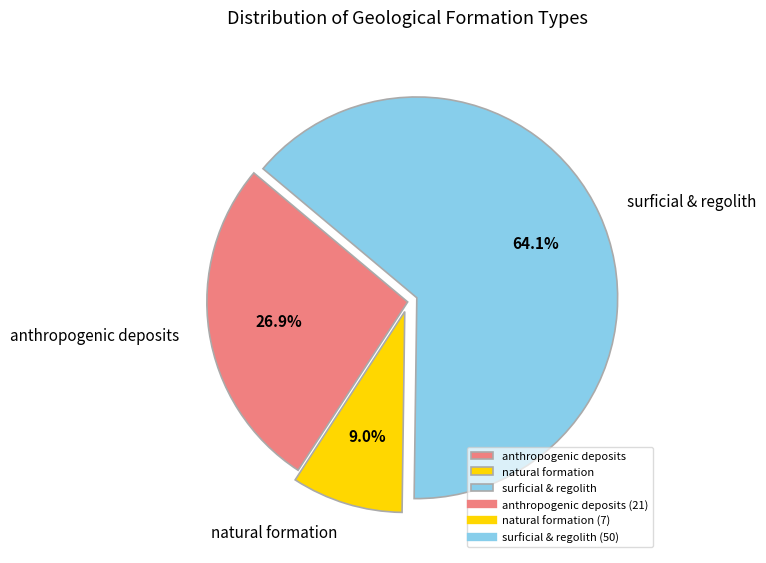

Do anthropogenic deposits and natural formation together represent more than half of the pie?

No